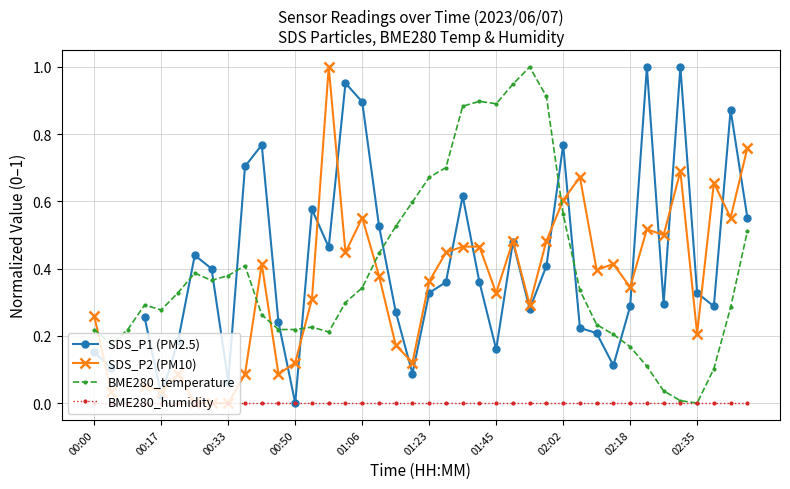

Does the chart display data point markers on the line(s)?

Yes